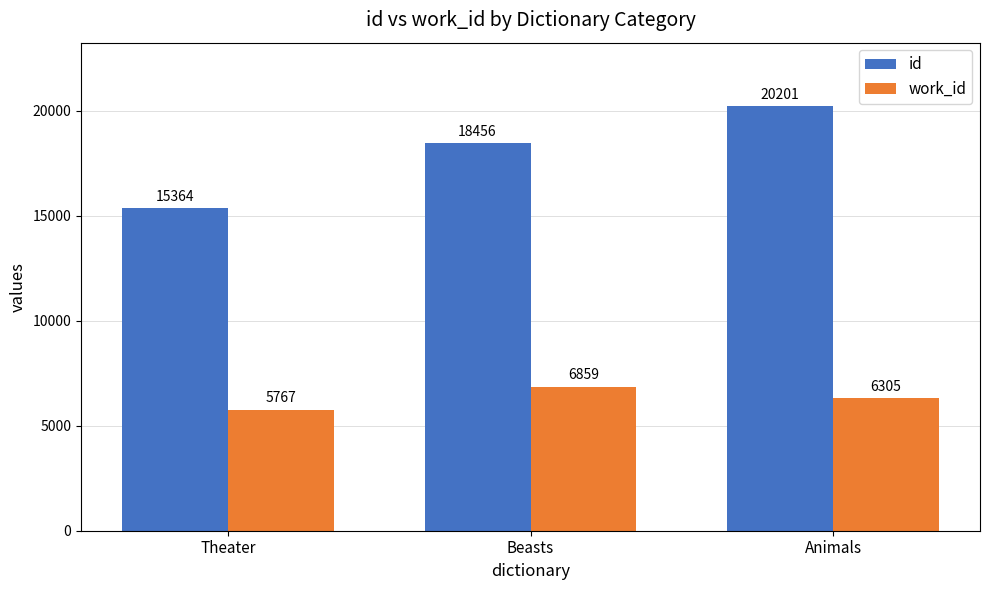

At Theater, list the series in order from largest to smallest.

id, work_id